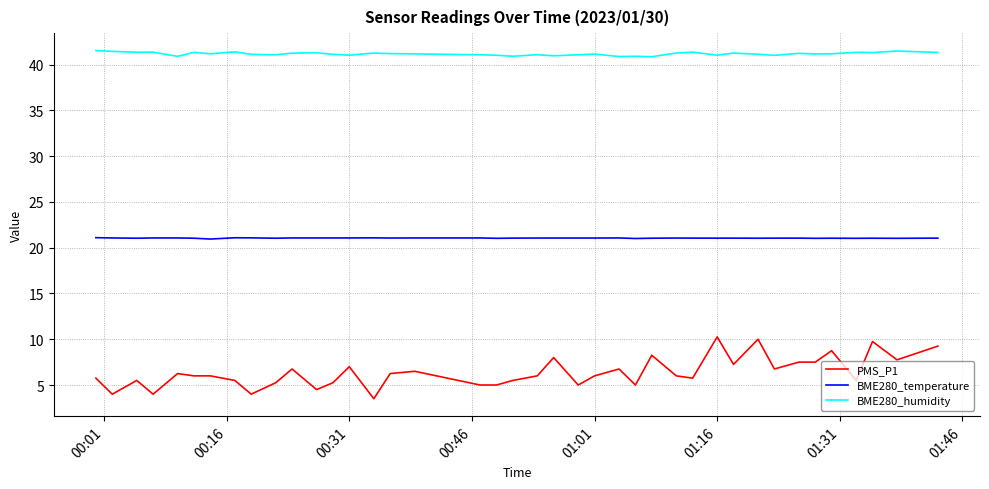

List the series in order of their overall mean, lowest first.

PMS_P1, BME280_temperature, BME280_humidity